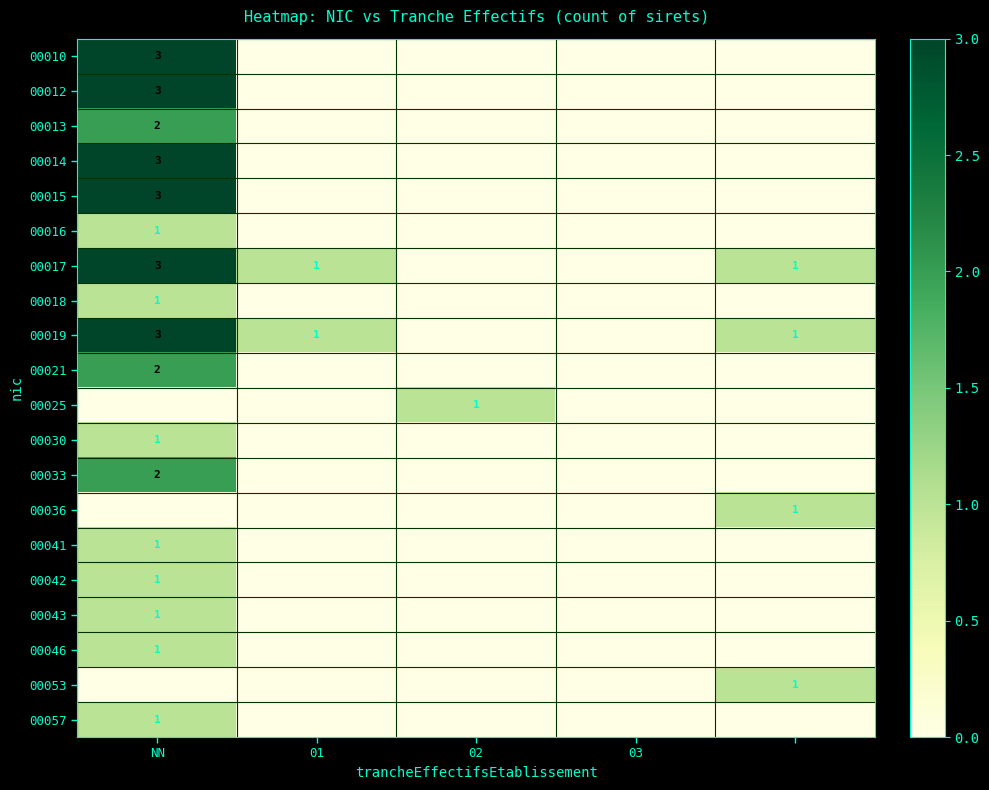

At which category is the sum across all series the highest?

NN